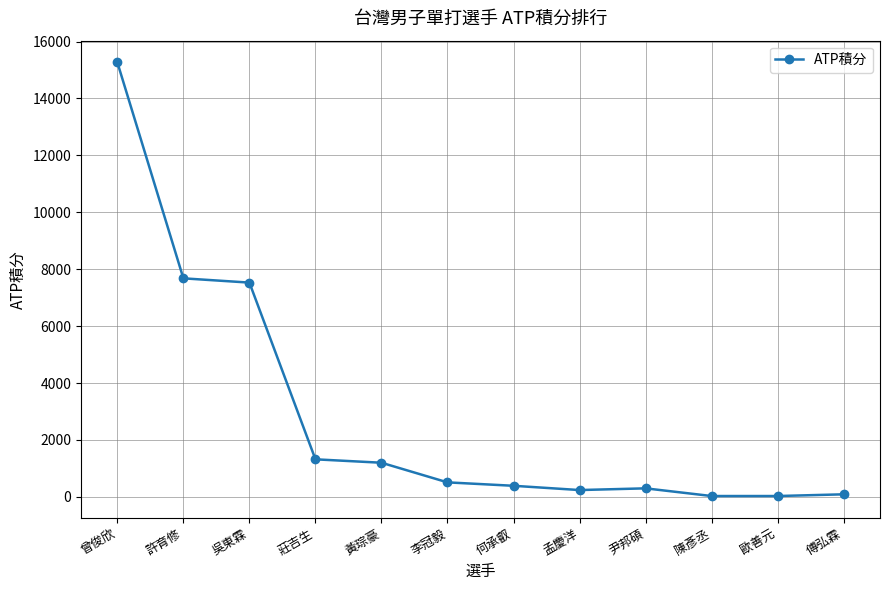

The chart shows a value of 2143 at 黃琮豪. True or false?

False